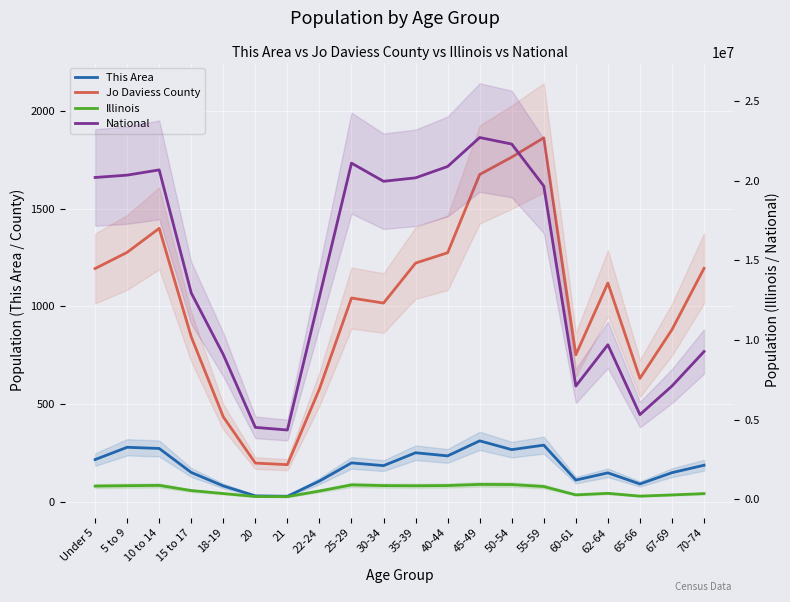

What is the sum of all National values?

290190983